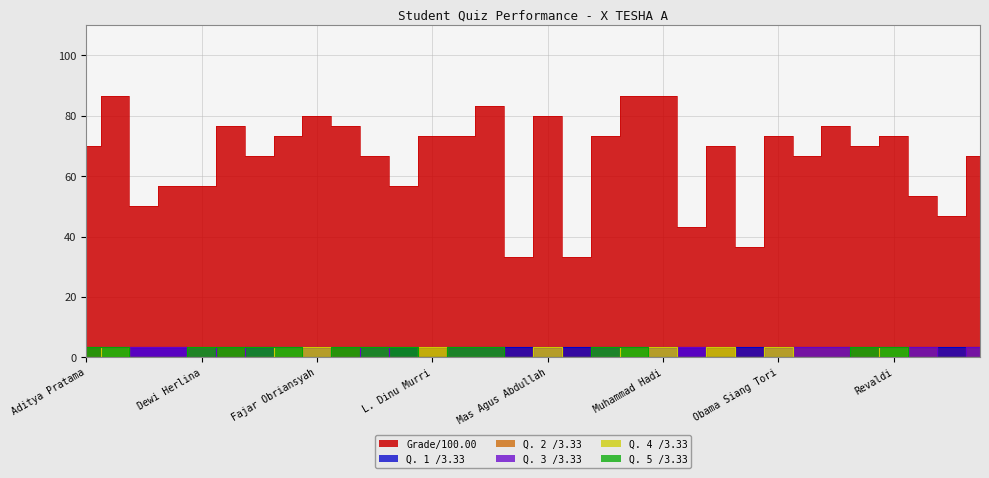

True or false: Q. 4 /3.33 has more than 0 interior local peaks.

True